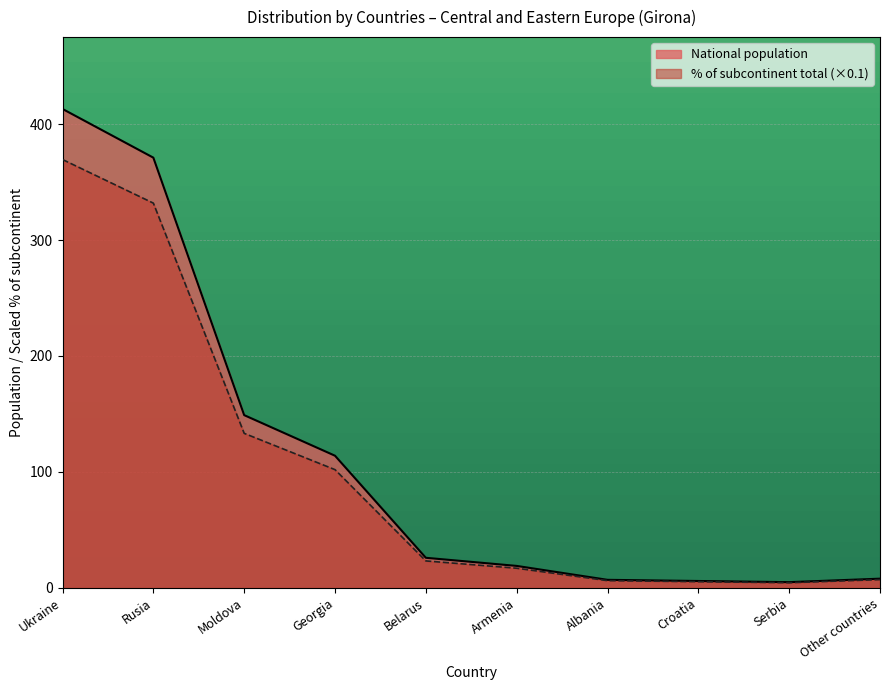

True or false: the data shows 569 at Rusia.

False